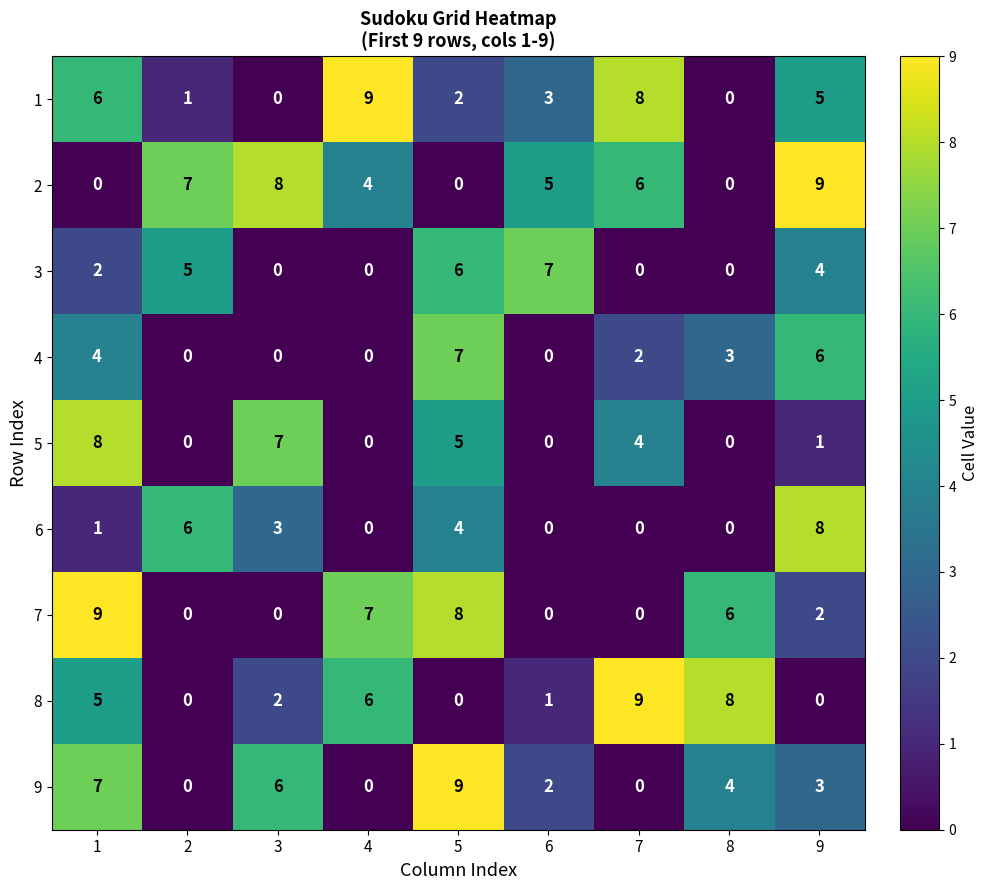

True or false: 5 has a value of 1 at 9.

True